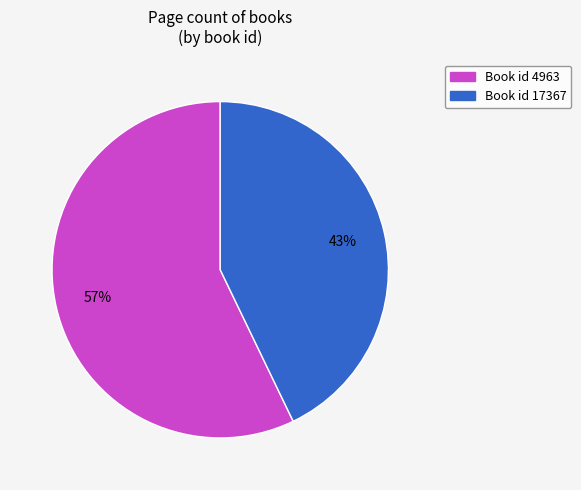

Is there a majority slice in this chart?

Yes